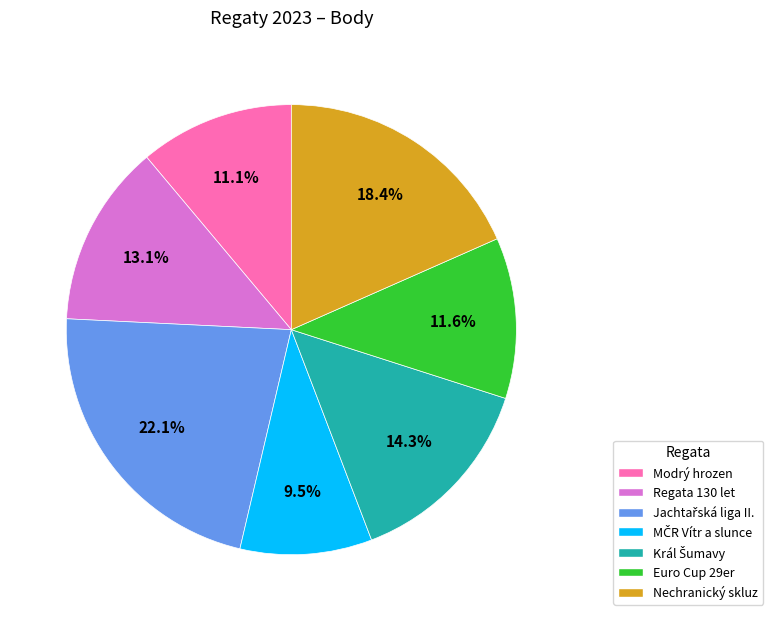

What is the total percentage of Regata 130 let and Euro Cup 29er?

24.7%